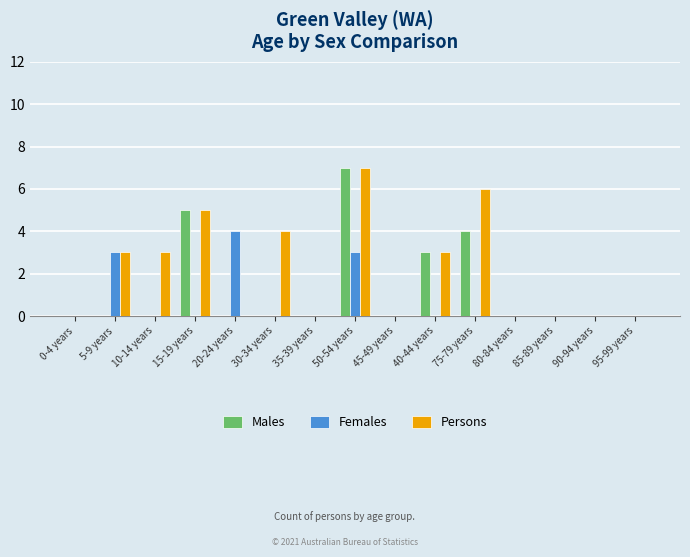

Reading right to left, extract all data points from this chart.

Males: 95-99 years=0	90-94 years=0	85-89 years=0	80-84 years=0	75-79 years=4	40-44 years=3	45-49 years=0	50-54 years=7	35-39 years=0	30-34 years=0	20-24 years=0	15-19 years=5	10-14 years=0	5-9 years=0	0-4 years=0
Females: 95-99 years=0	90-94 years=0	85-89 years=0	80-84 years=0	75-79 years=0	40-44 years=0	45-49 years=0	50-54 years=3	35-39 years=0	30-34 years=0	20-24 years=4	15-19 years=0	10-14 years=0	5-9 years=3	0-4 years=0
Persons: 95-99 years=0	90-94 years=0	85-89 years=0	80-84 years=0	75-79 years=6	40-44 years=3	45-49 years=0	50-54 years=7	35-39 years=0	30-34 years=4	20-24 years=0	15-19 years=5	10-14 years=3	5-9 years=3	0-4 years=0